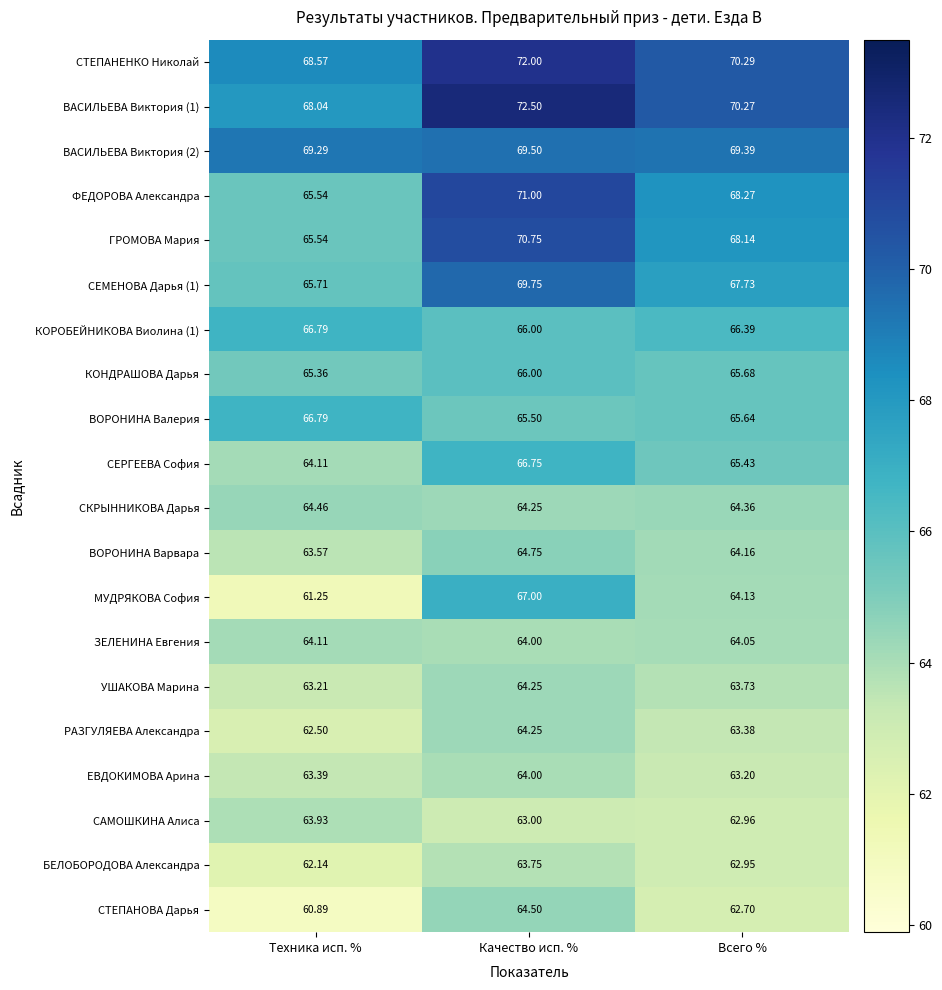

Where is СКРЫННИКОВА Дарья nearest to the value 64?

Качество исп. %